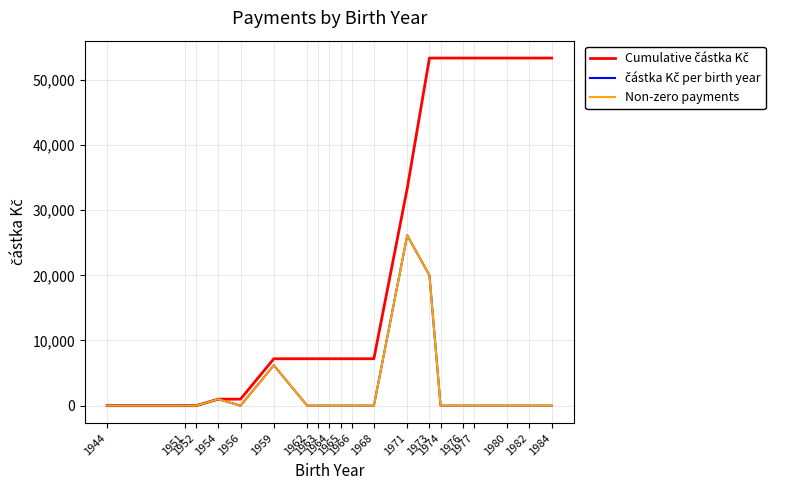

True or false: Non-zero payments and částka Kč per birth year cross at least once.

False